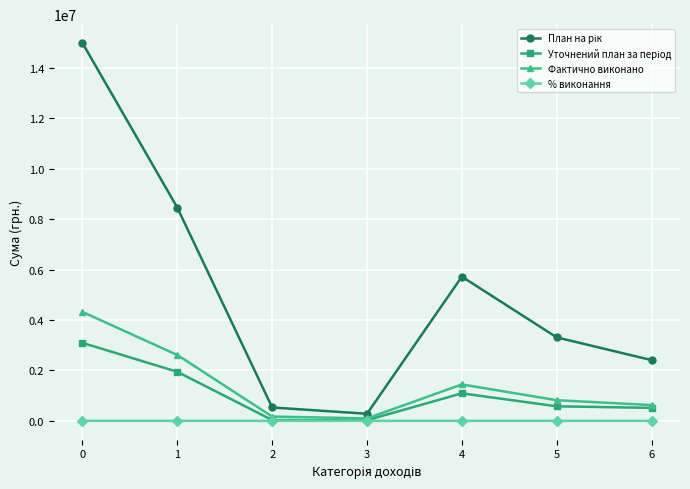

What is the minimum value for % виконання?

122